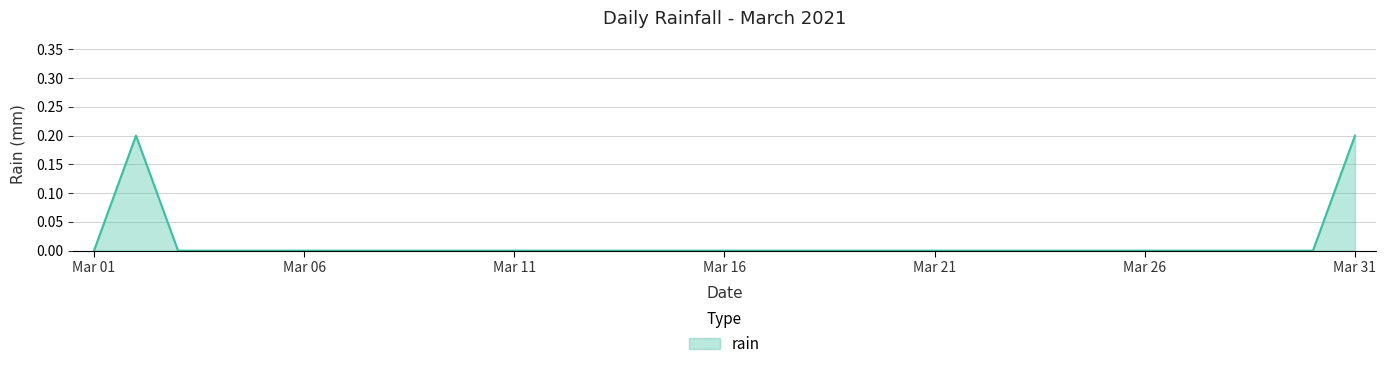

How many values are between 0 and 1?

31